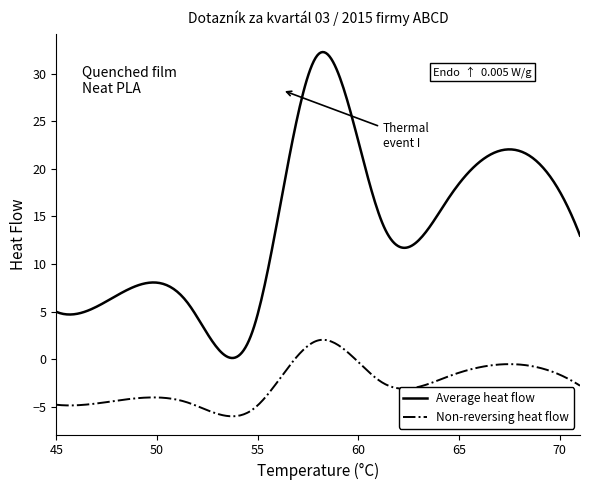

True or false: Non-reversing heat flow and Average heat flow cross at least once.

False